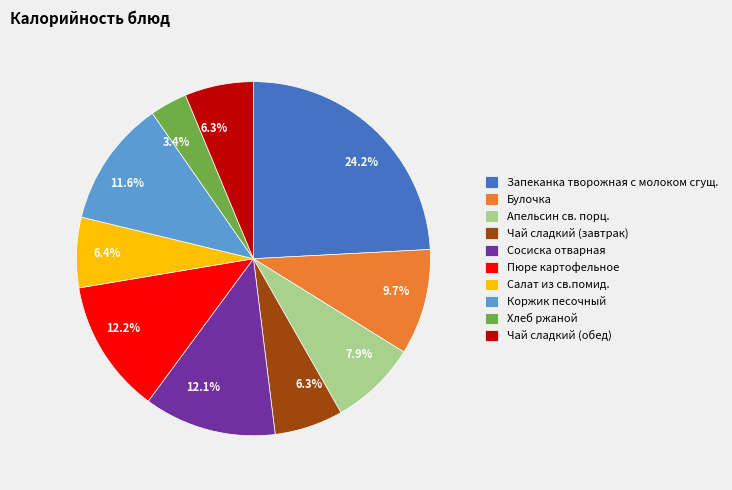

Count the number of slices in the pie.

10